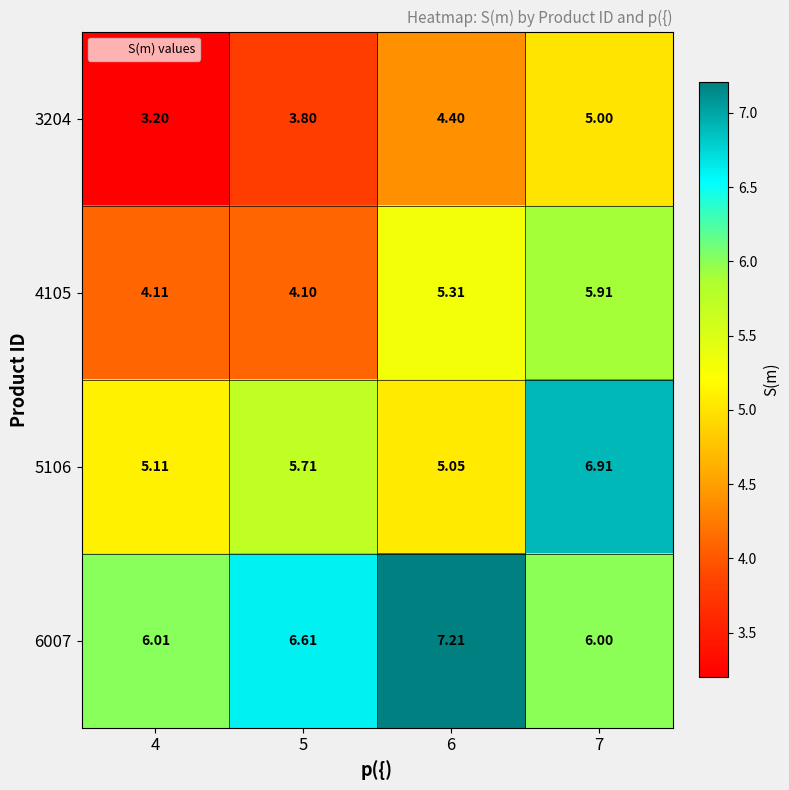

Is the value of 6007 at 5 greater than the value of 3204 at 7?

Yes